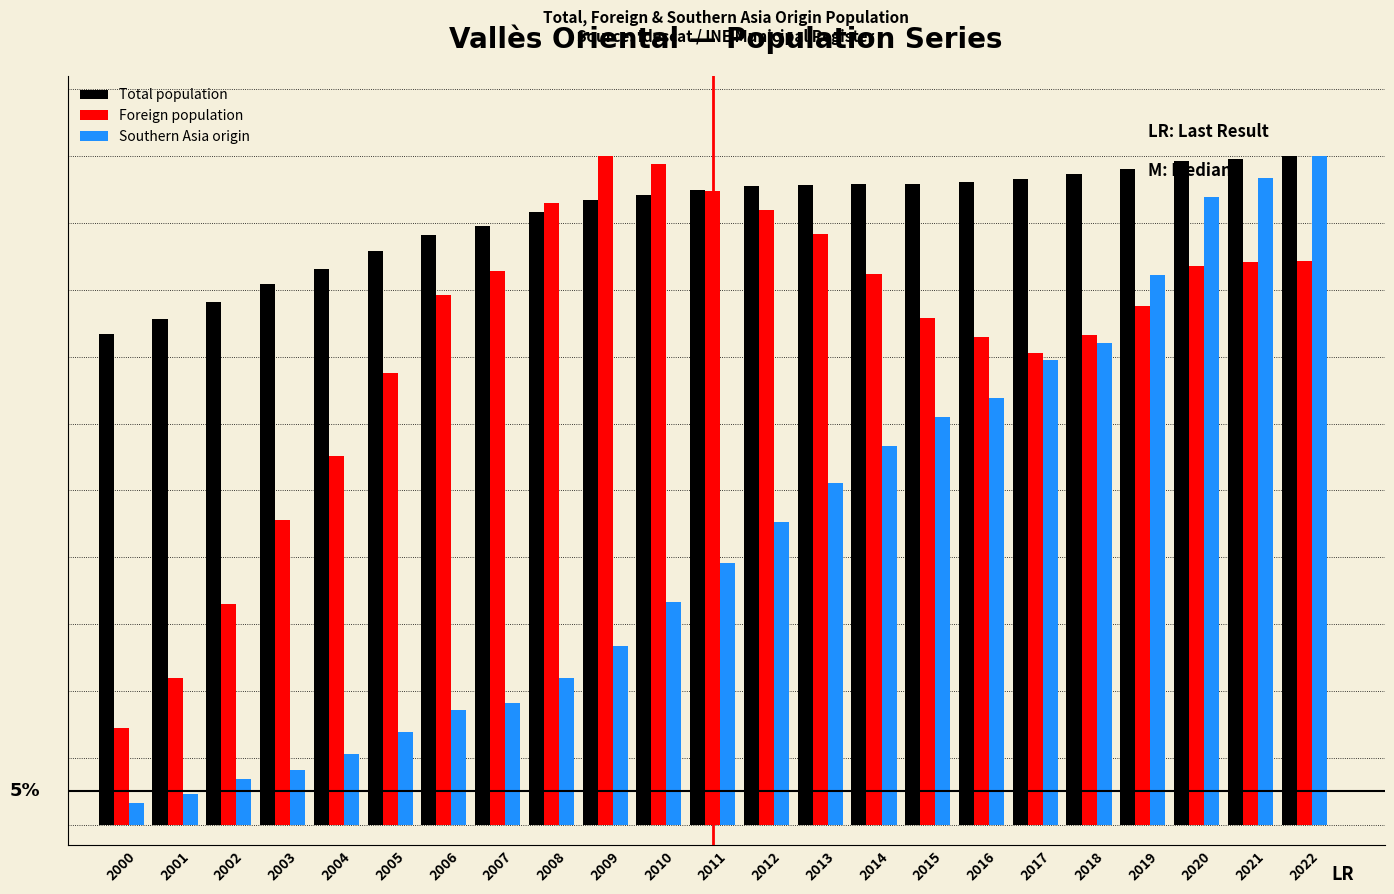

What are all the series names shown in the legend?

Total population, Foreign population, Southern Asia origin